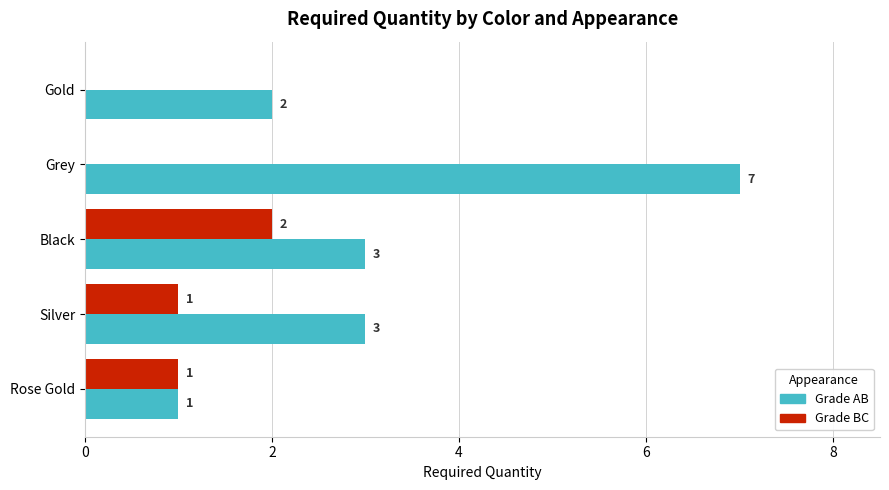

How many Grade AB values are between 2 and 3?

3